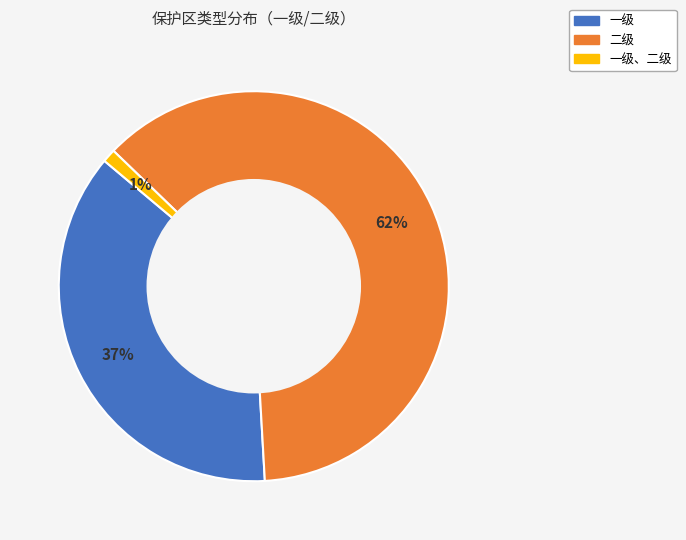

Is there a majority slice in this chart?

Yes